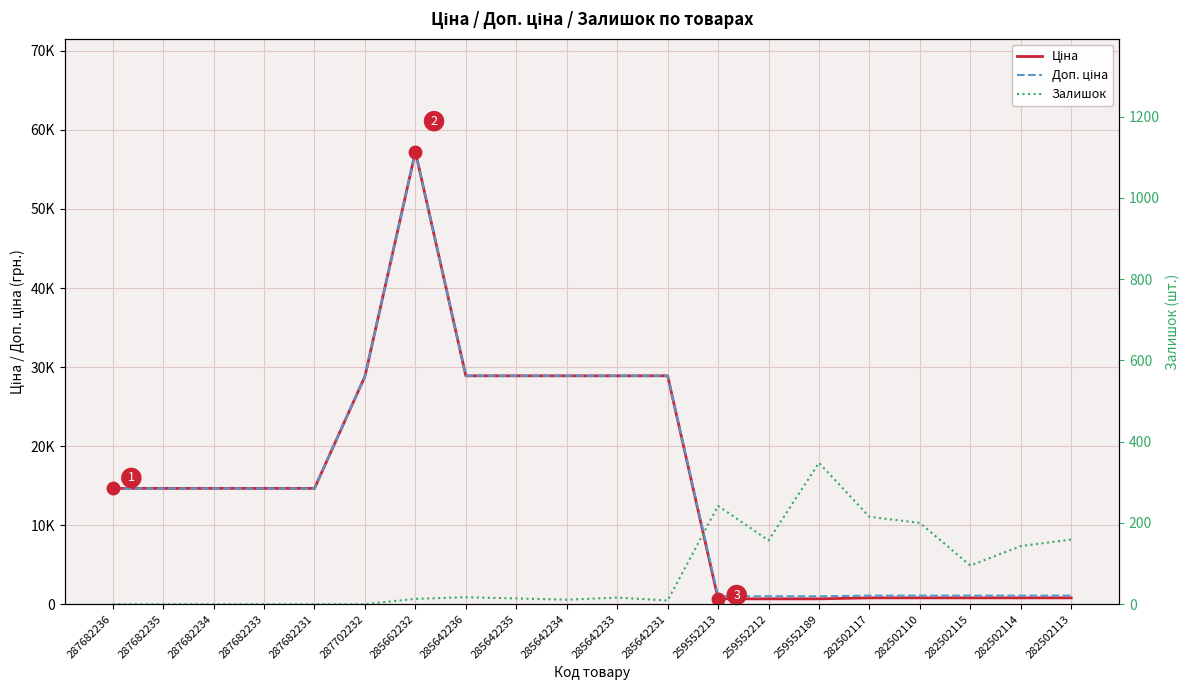

What is the sum of all Ціна values?

309738.2